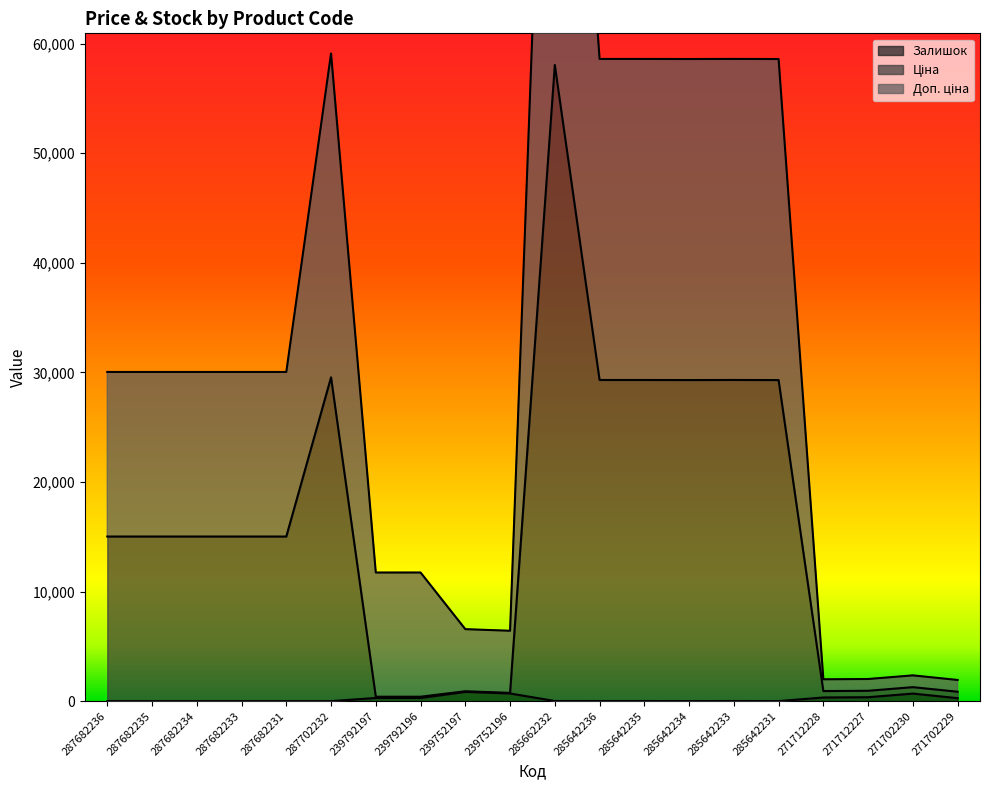

What is the spread (max minus min) of values at 287682235?

30038.4